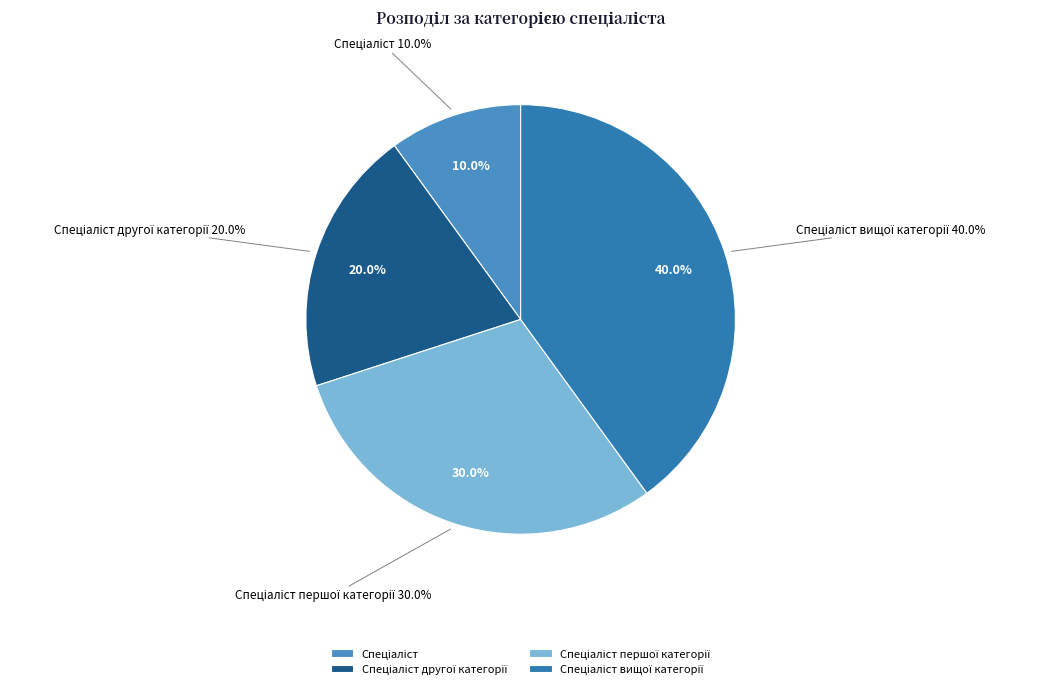

Rank the categories by value from lowest to highest.

Спеціаліст, Спеціаліст другої категорії, Спеціаліст першої категорії, Спеціаліст вищої категорії